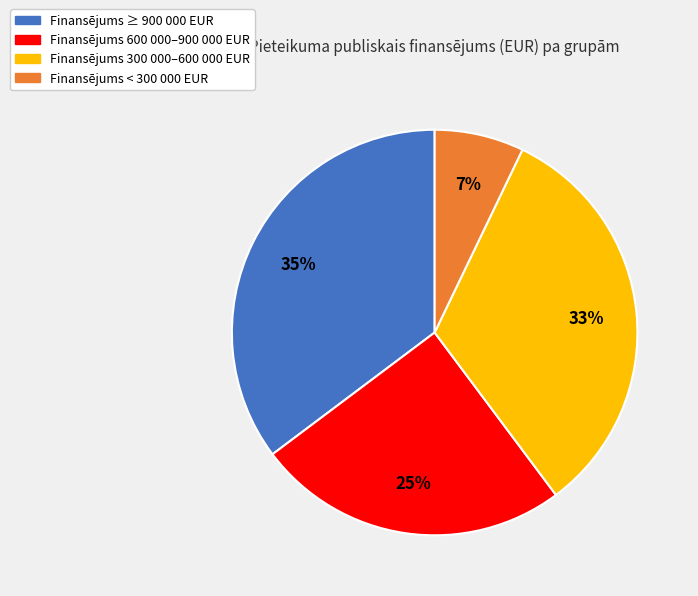

To the nearest percent, what is the average slice percentage?

25%